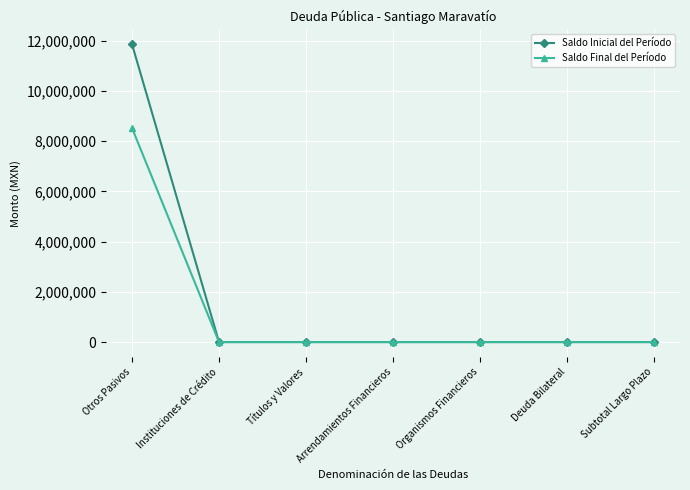

Reading left to right, transcribe all the data shown in this chart.

Saldo Inicial del Período: Otros Pasivos=11861217.2	Instituciones de Crédito=0.0	Títulos y Valores=0.0	Arrendamientos Financieros=0.0	Organismos Financieros=0.0	Deuda Bilateral=0.0	Subtotal Largo Plazo=0.0
Saldo Final del Período: Otros Pasivos=8524587.3	Instituciones de Crédito=0.0	Títulos y Valores=0.0	Arrendamientos Financieros=0.0	Organismos Financieros=0.0	Deuda Bilateral=0.0	Subtotal Largo Plazo=0.0